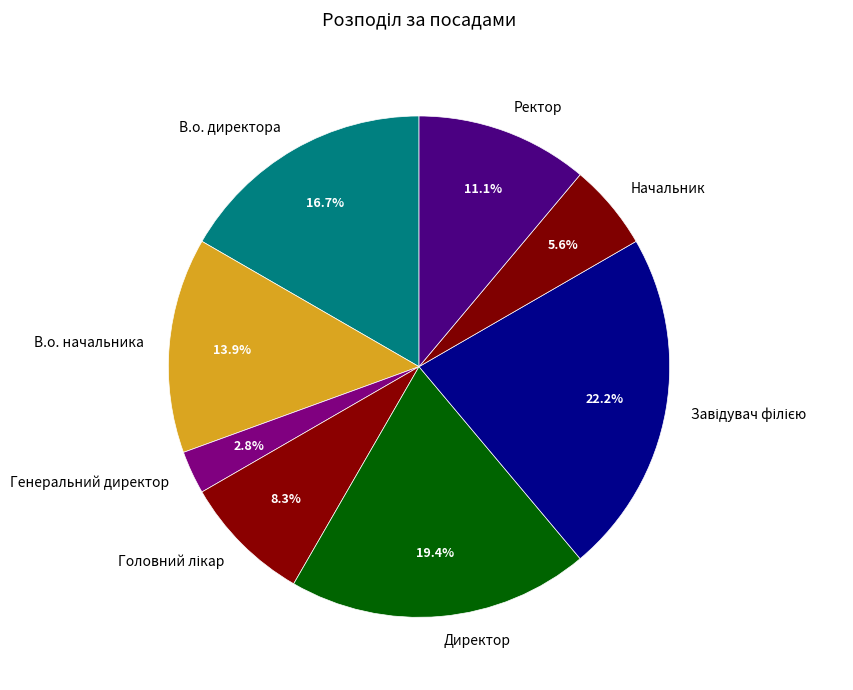

Between Ректор and В.о. директора, which is larger?

В.о. директора